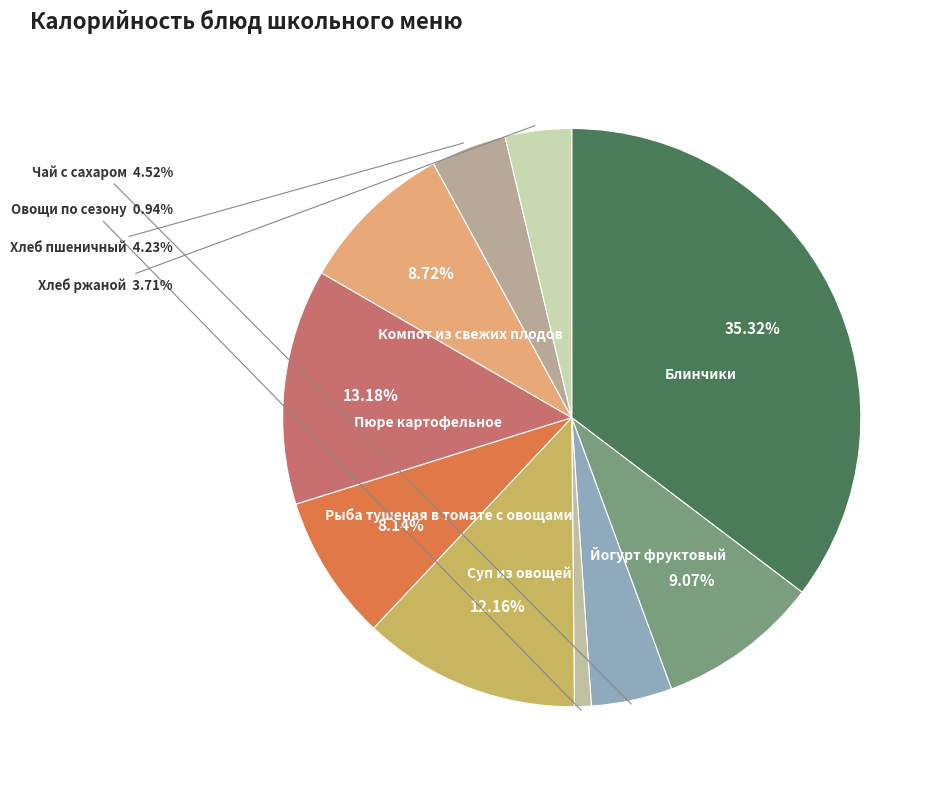

Which slice is the largest?

Блинчики